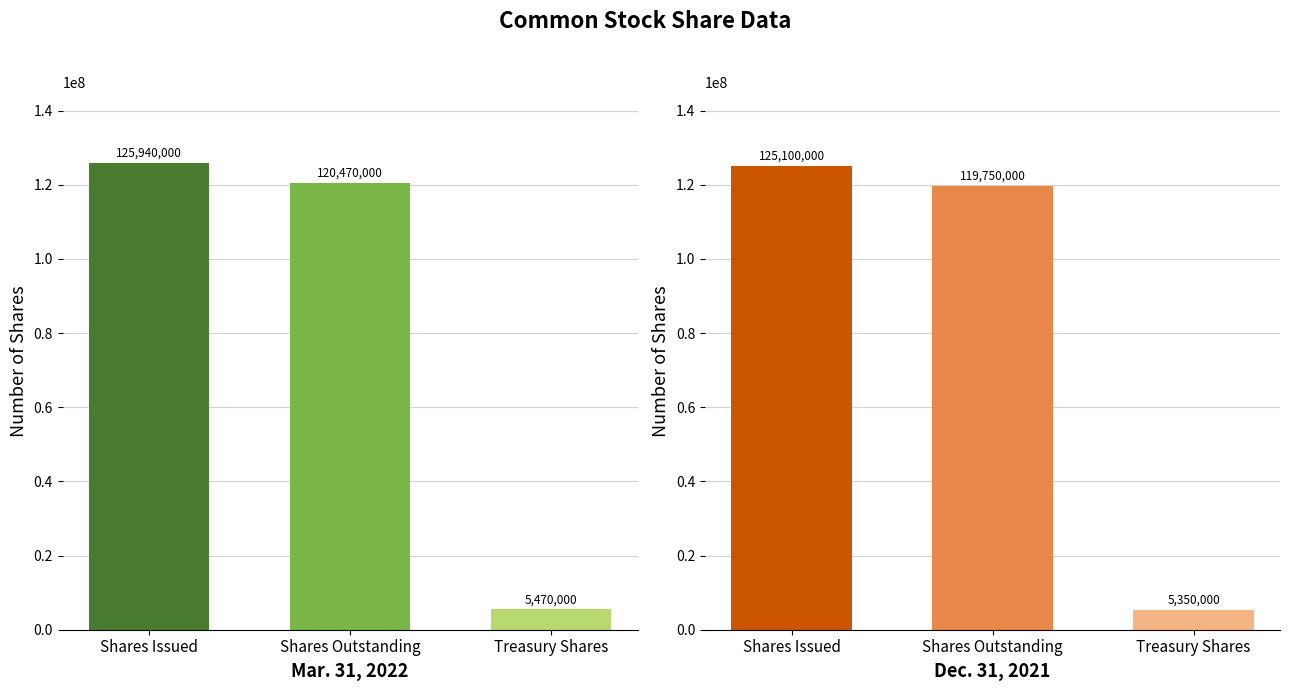

How many data points in Dec. 31, 2021 are above 119750000?

1